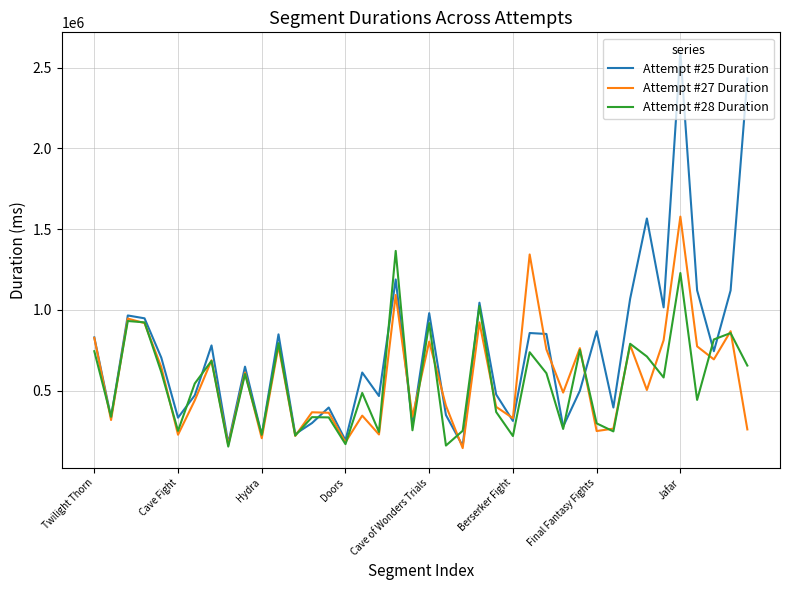

List the series in order of their peak value, lowest first.

Attempt #28 Duration, Attempt #27 Duration, Attempt #25 Duration